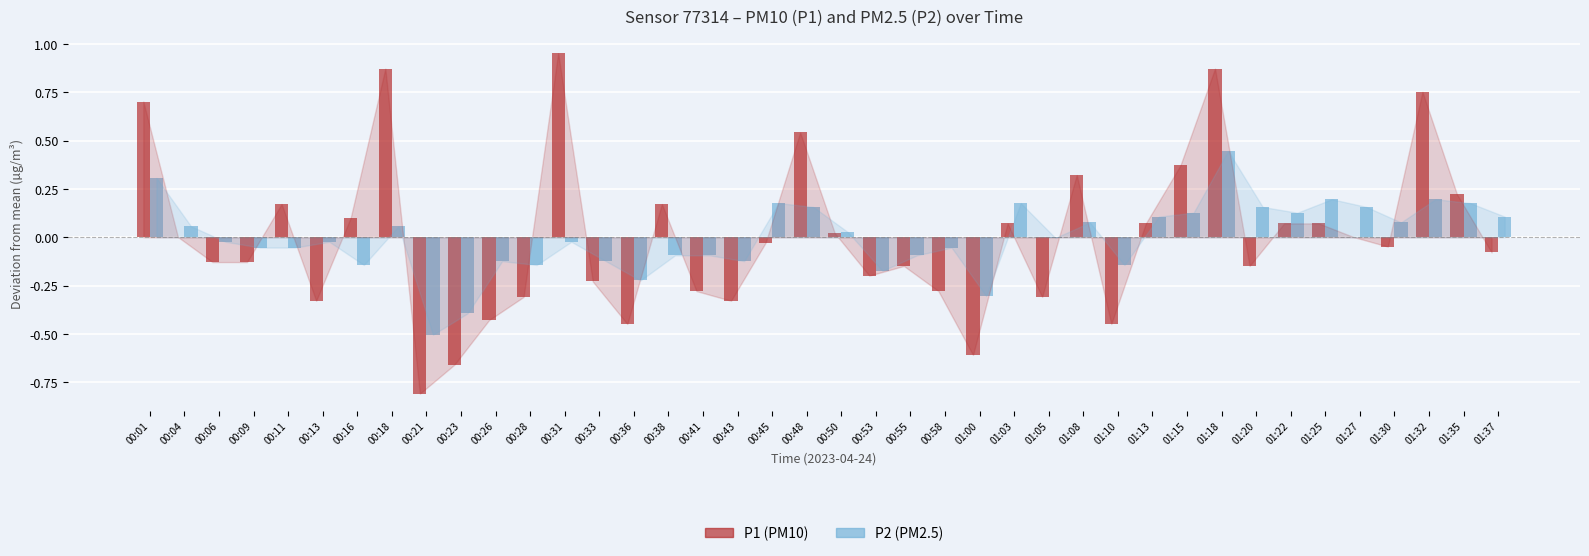

Is the value of P2 (PM2.5) at 00:18 greater than the value of P1 (PM10) at 00:21?

Yes